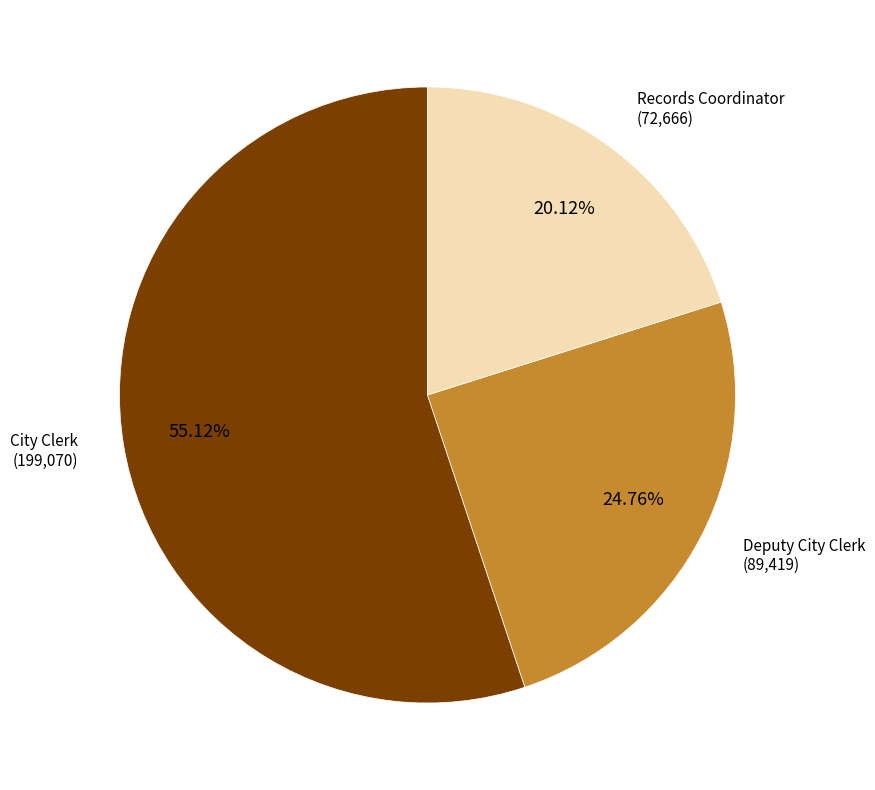

Between Deputy City Clerk and City Clerk, which is larger?

City Clerk